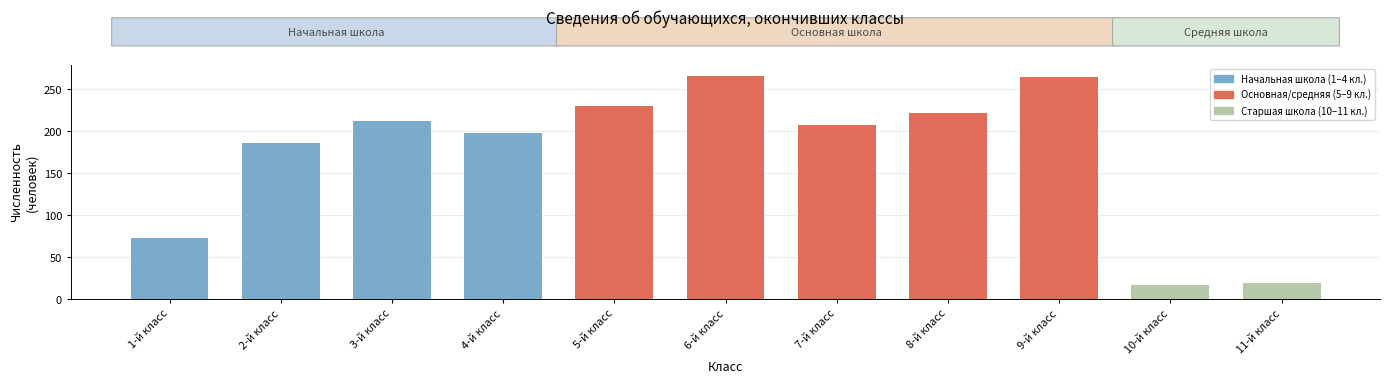

True or false: the data shows 264 at 9-й класс.

True